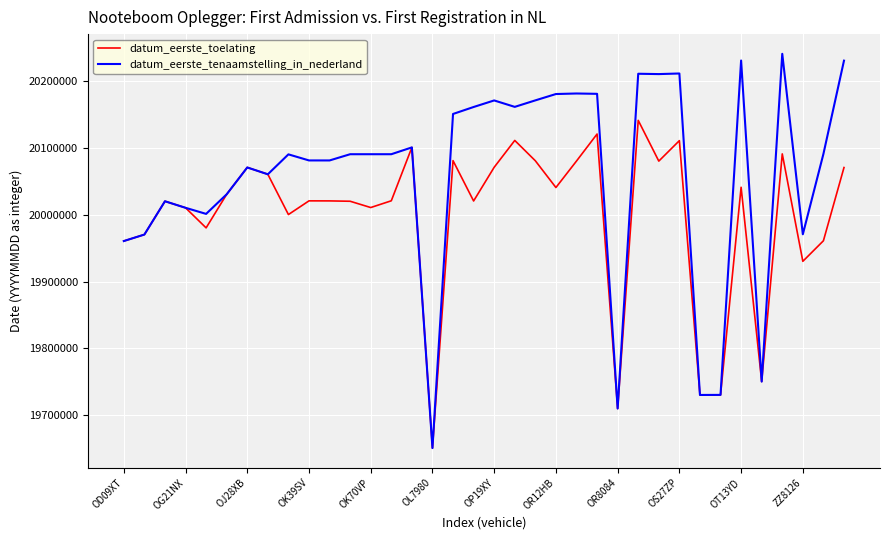

Rank the series by their average value, from highest to lowest.

datum_eerste_tenaamstelling_in_nederland, datum_eerste_toelating